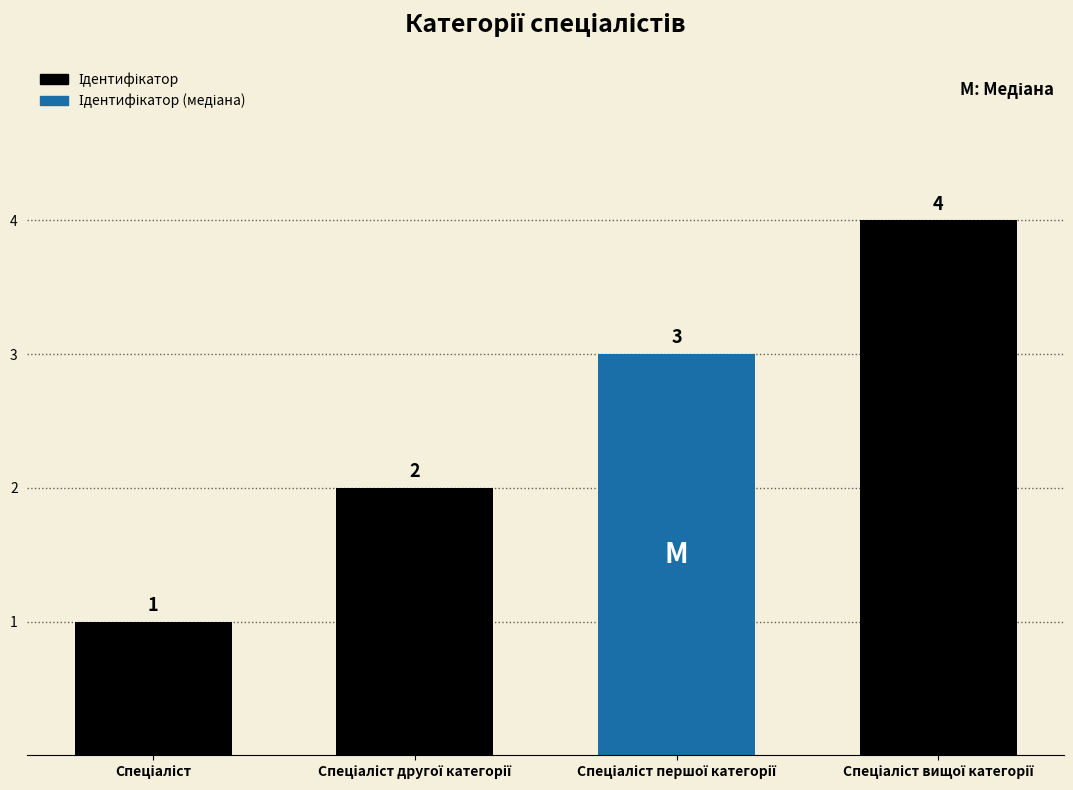

How many data points does each series have?

4